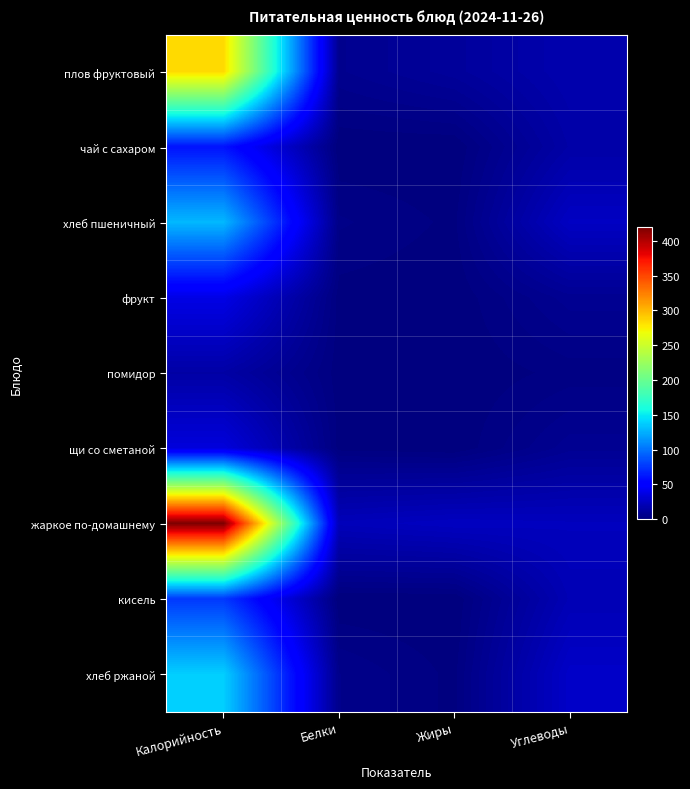

Rank the series by their maximum value, from highest to lowest.

жаркое по-домашнему, плов фруктовый, хлеб ржаной, хлеб пшеничный, кисель, чай с сахаром, фрукт, щи со сметаной, помидор